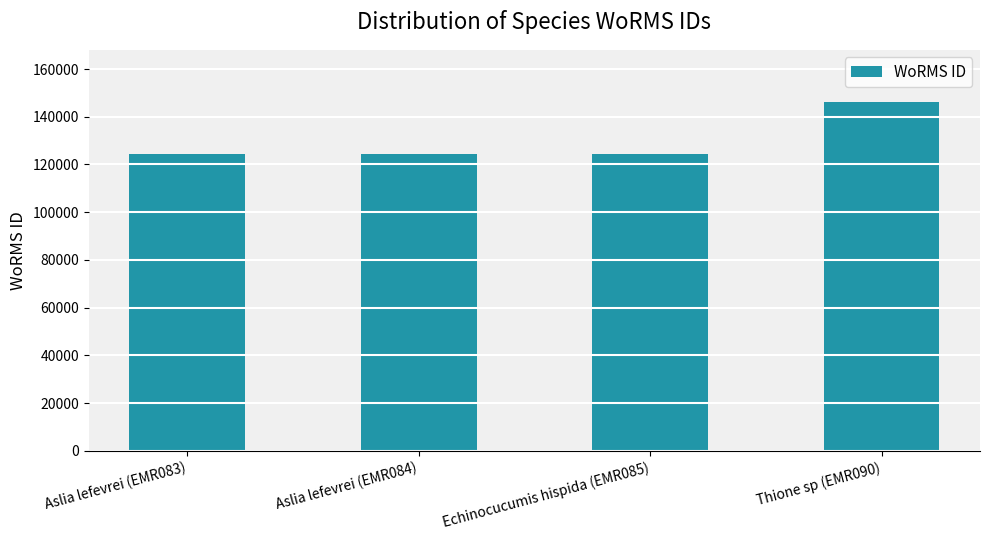

What is the minimum value shown in the chart?

124593